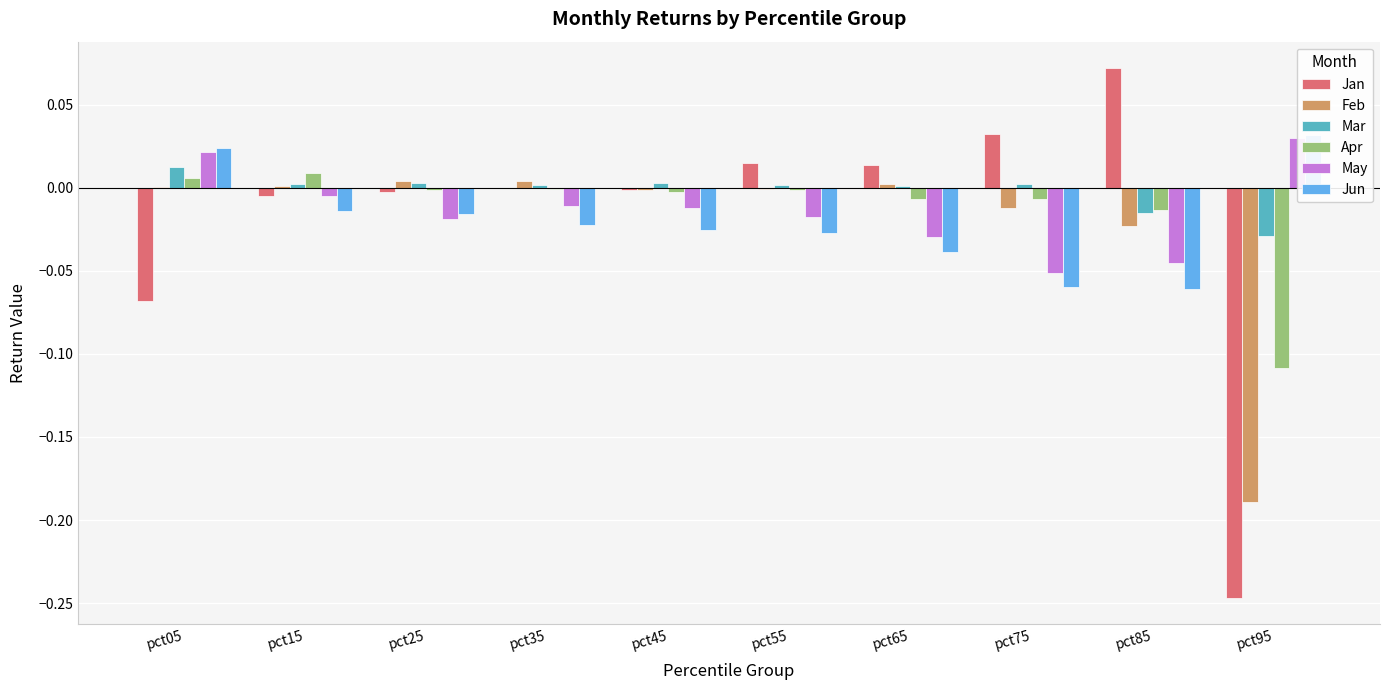

What is the minimum value shown in the chart?

-0.2